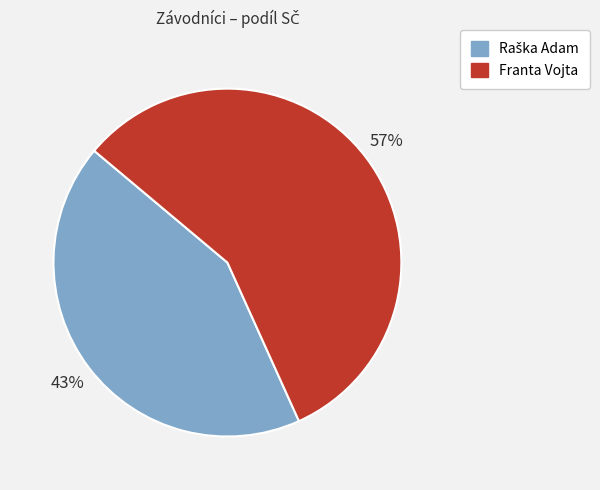

Is there a majority slice in this chart?

Yes